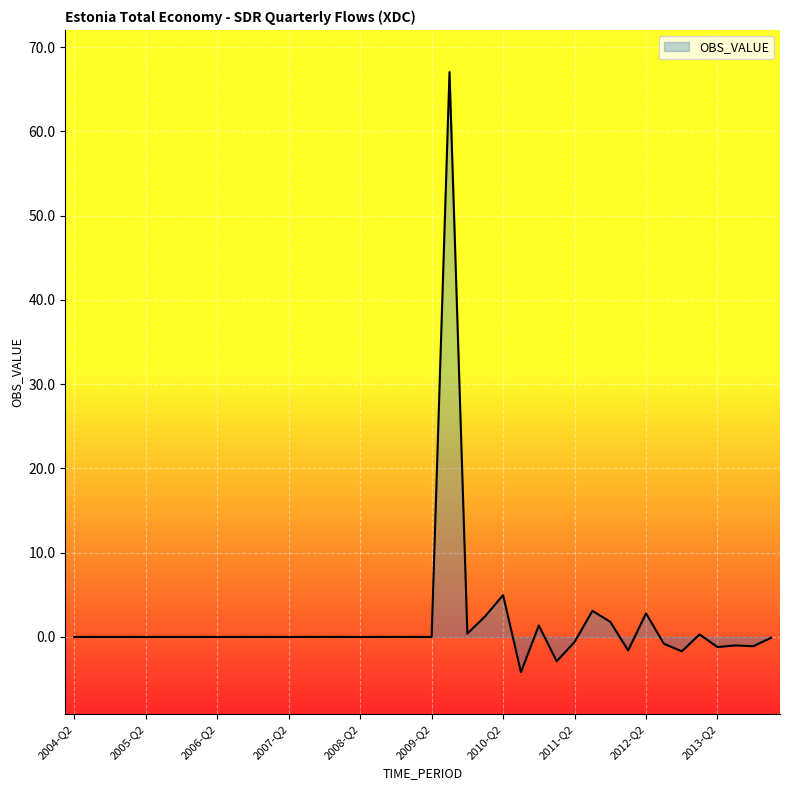

What is the difference between the maximum and minimum values?

71.2